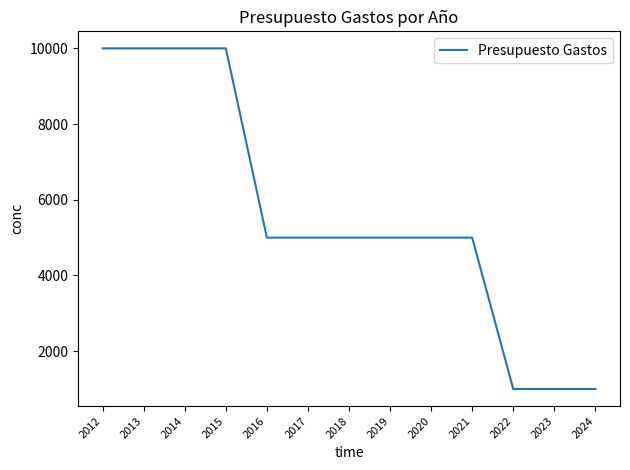

Read the value at 2022, to the nearest 100.

1000